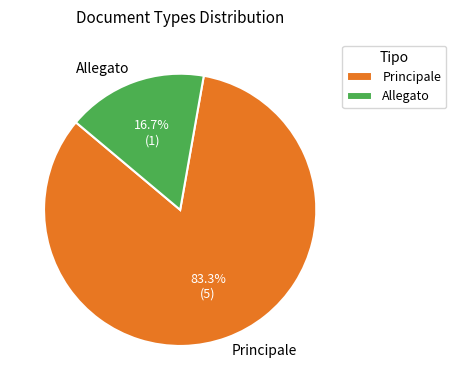

What is the ratio of the value at Principale to the value at Allegato?

5.0